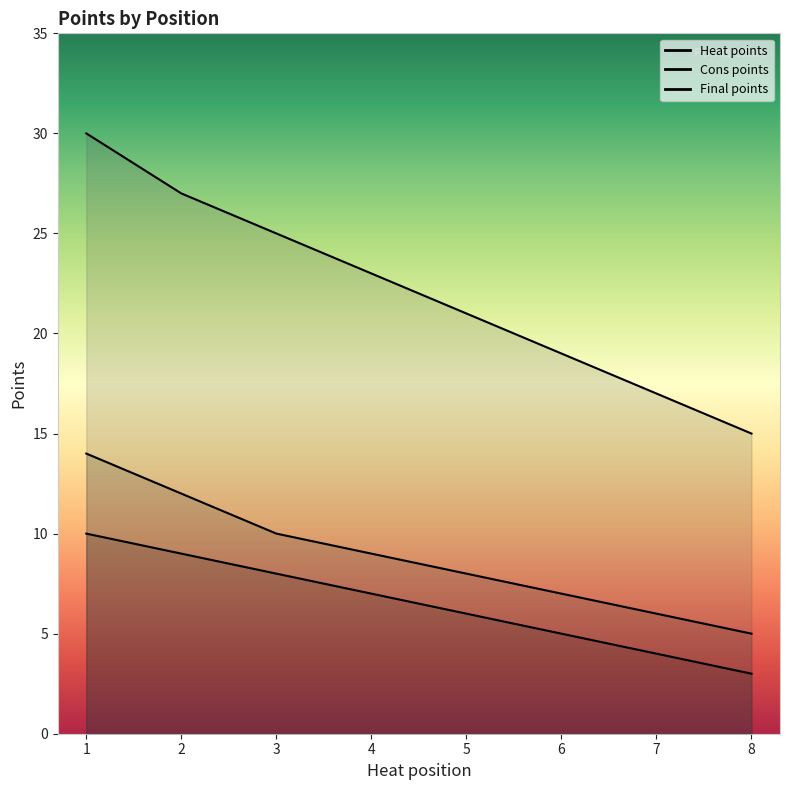

At how many categories does at least one series exceed 27?

1